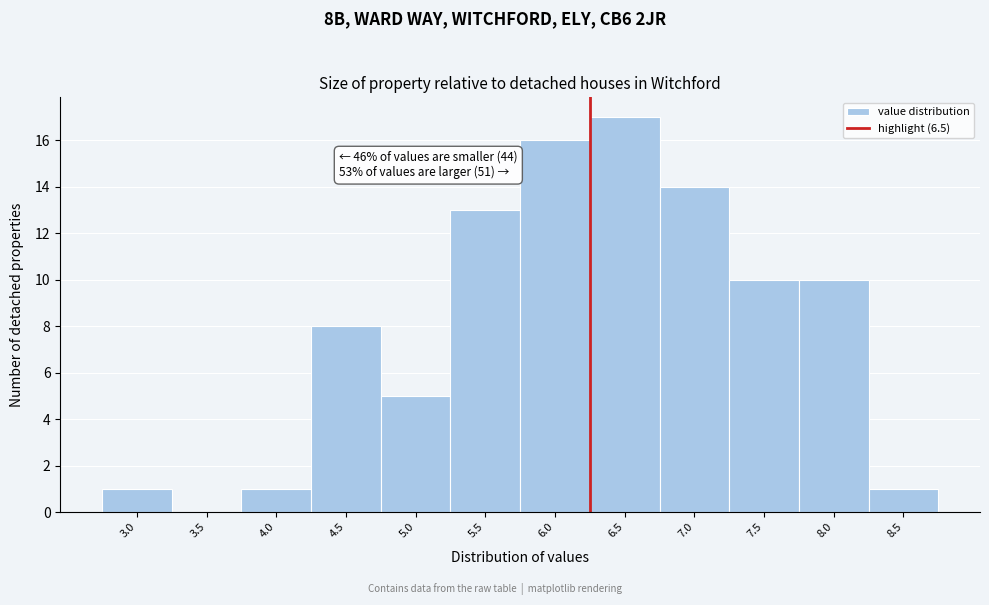

Reading left to right, list all the values displayed in this chart.

3.0=1	3.5=0	4.0=1	4.5=8	5.0=5	5.5=13	6.0=16	6.5=17	7.0=14	7.5=10	8.0=10	8.5=1